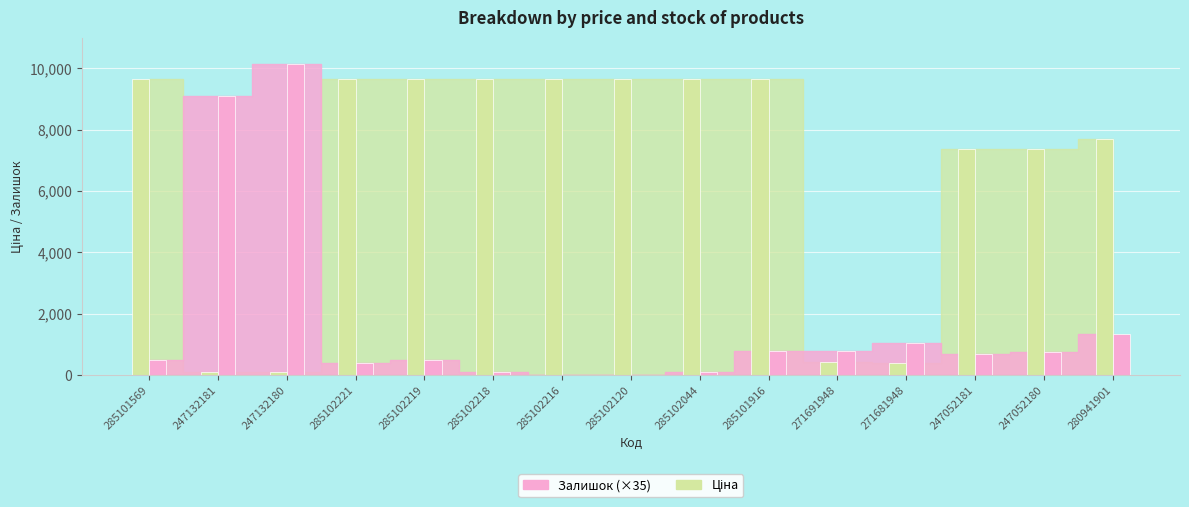

Read the Ціна value at 285102120.

9664.7